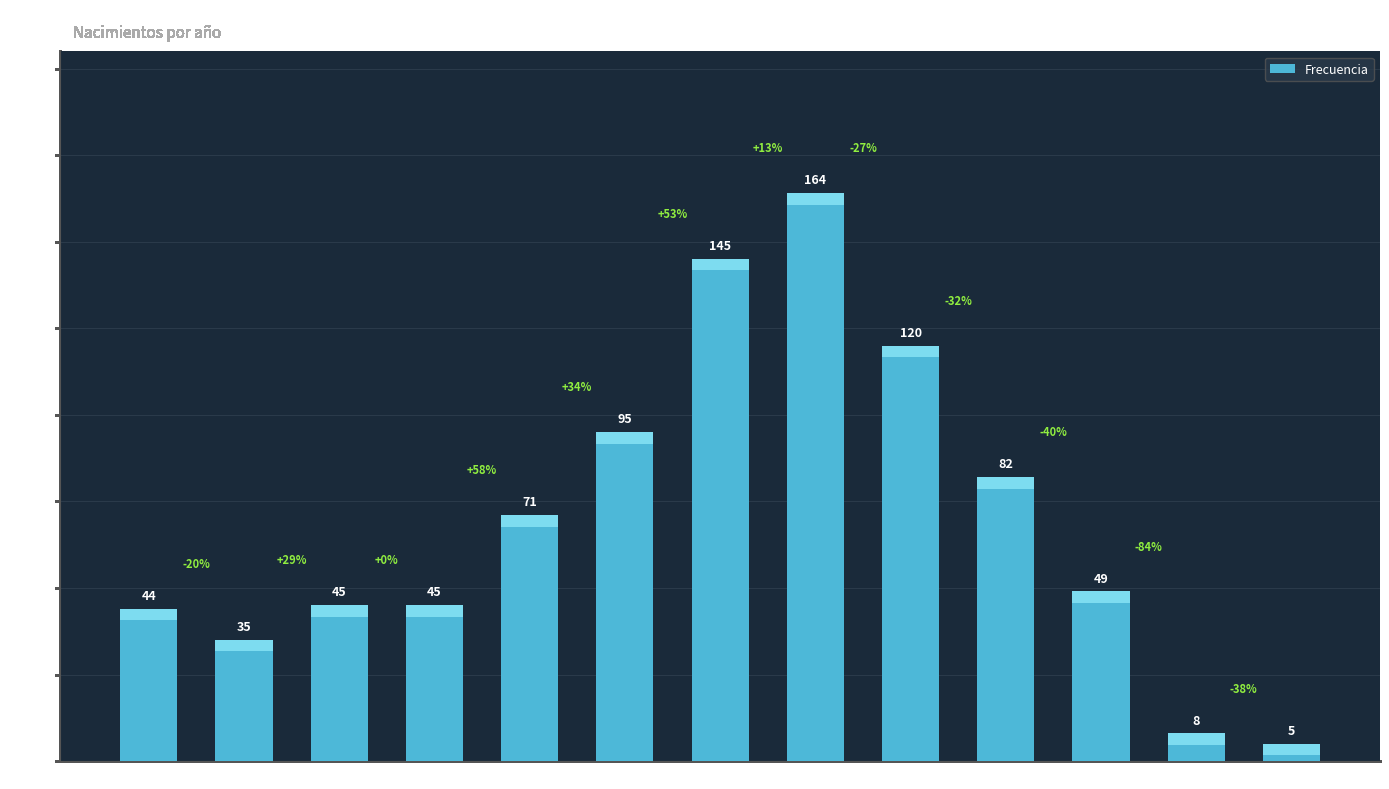

What is the change in value from 2007 to 2001?

-112